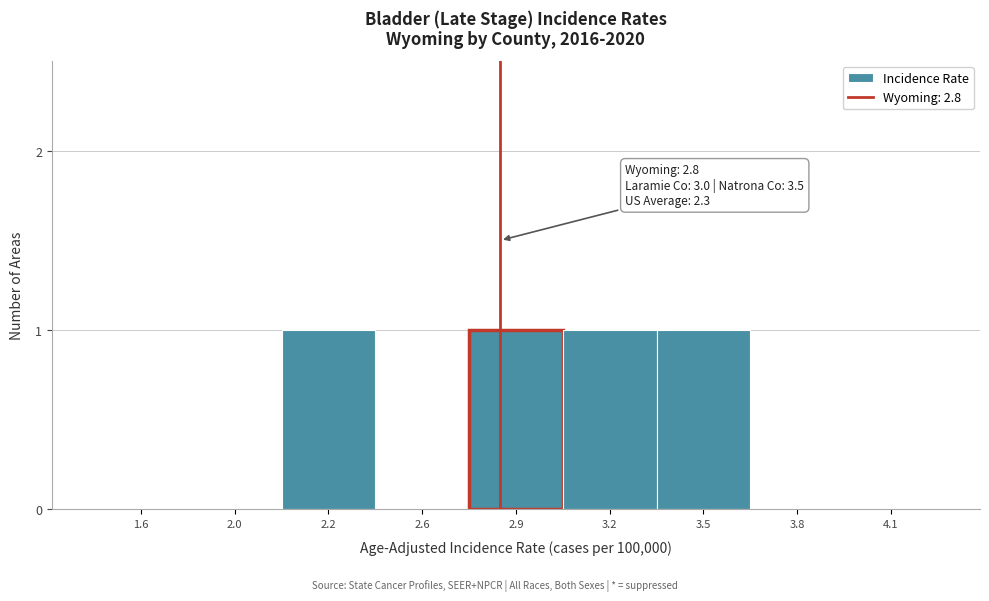

Reading left to right, extract all data points from this chart.

1.6=0	2.0=0	2.2=1	2.6=0	2.9=1	3.2=1	3.5=1	3.8=0	4.1=0